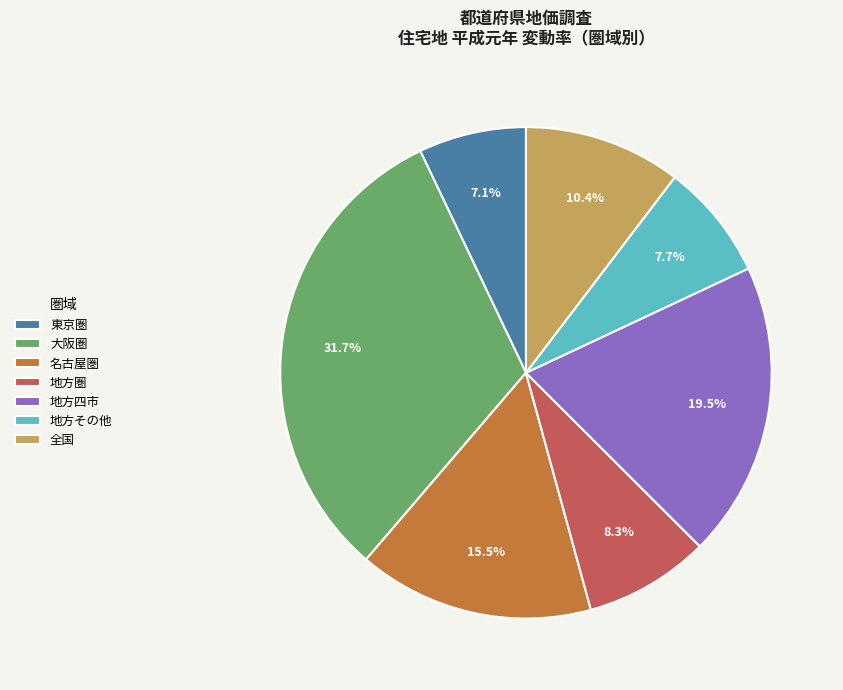

Is there any slice that represents more than half of the pie?

No